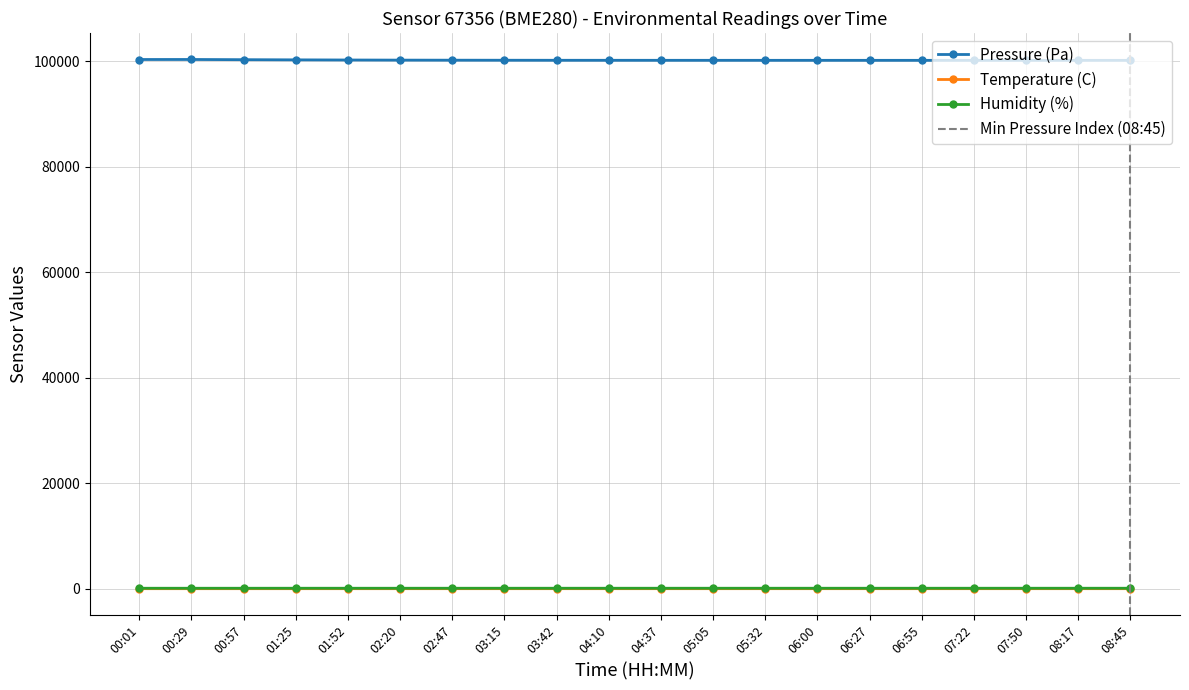

True or false: Humidity (%) and Temperature (C) cross at least once.

False